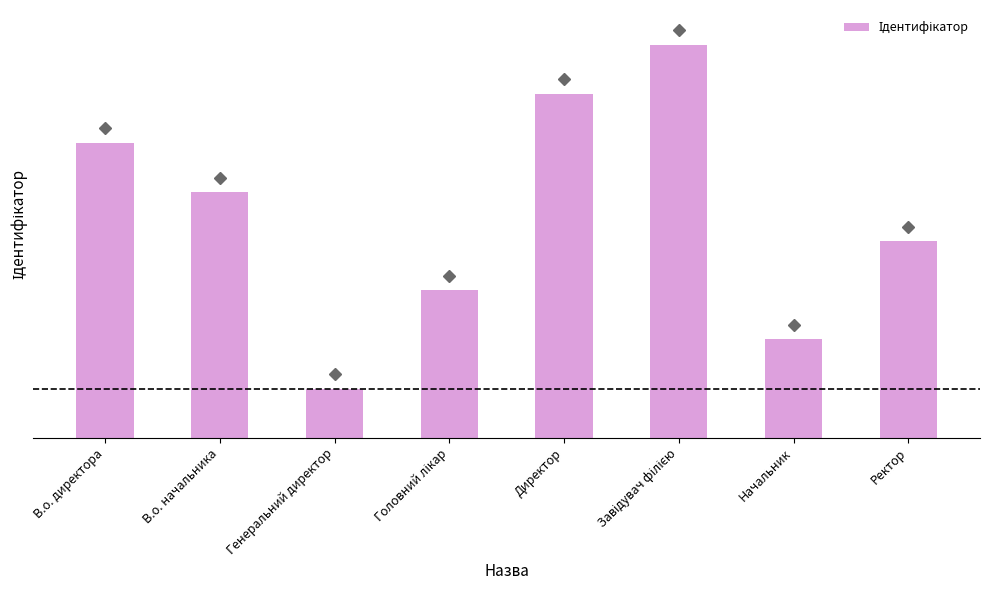

Are the bars horizontal?

No